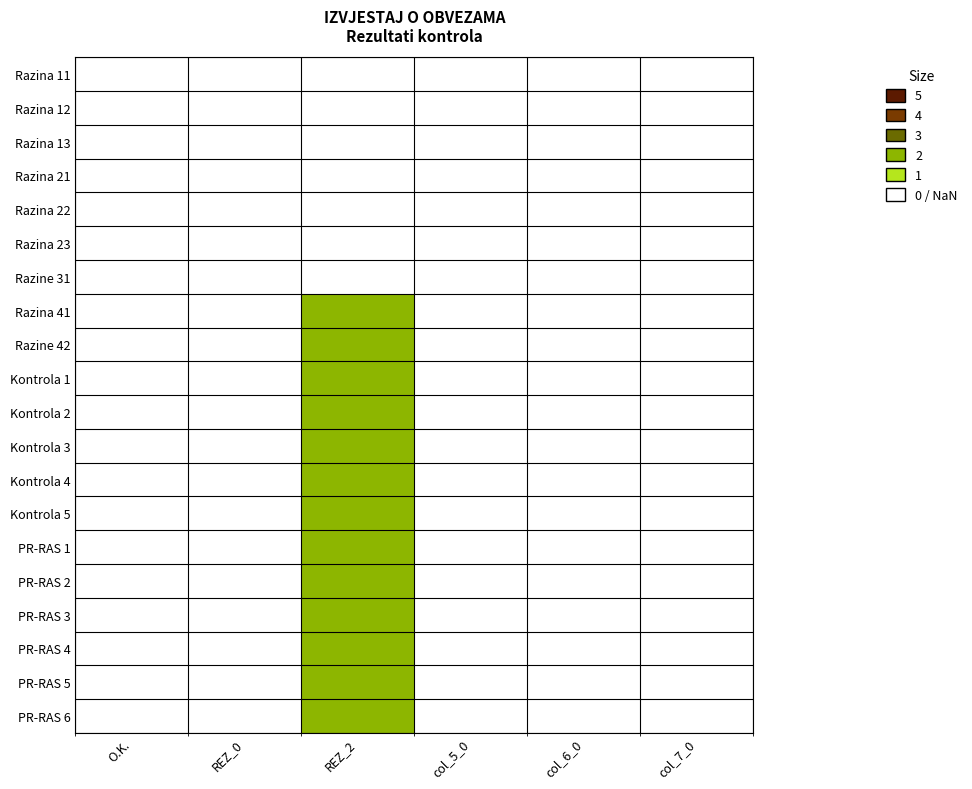

How many categories are shown in the chart?

6